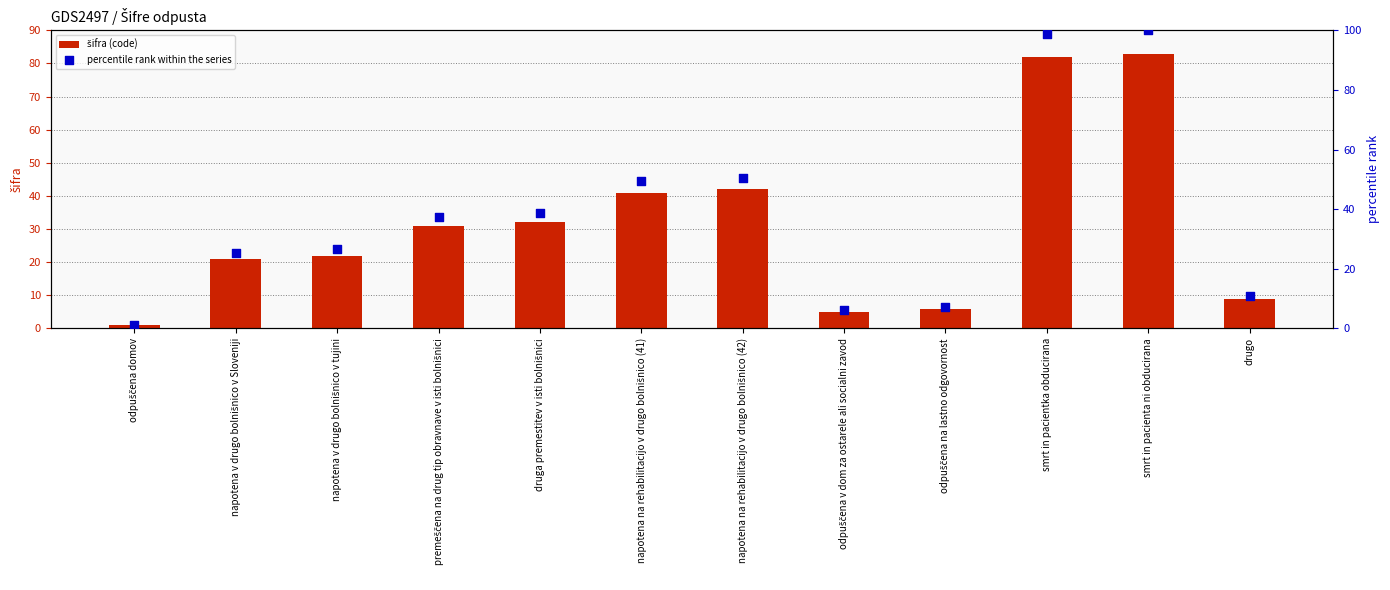

What are all the series names shown in the legend?

šifra (code), percentile rank within the series